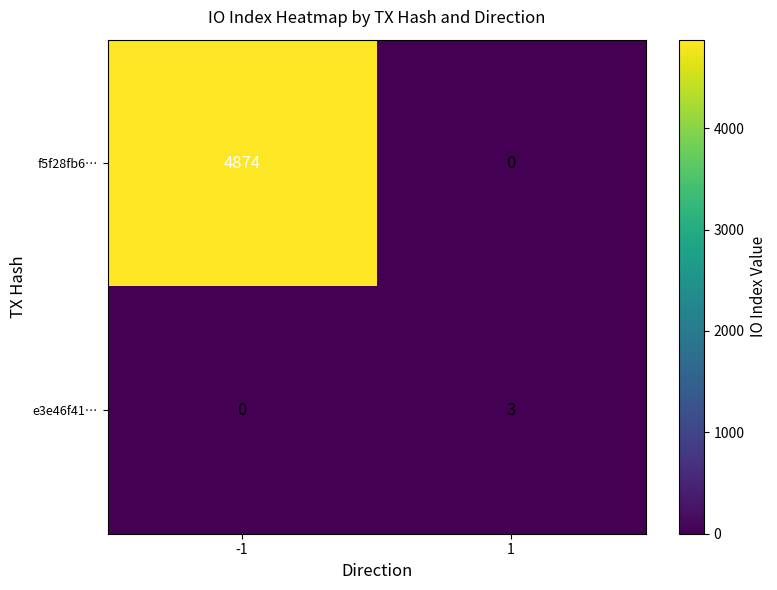

Which series has the widest spread of values?

f5f28fb6…